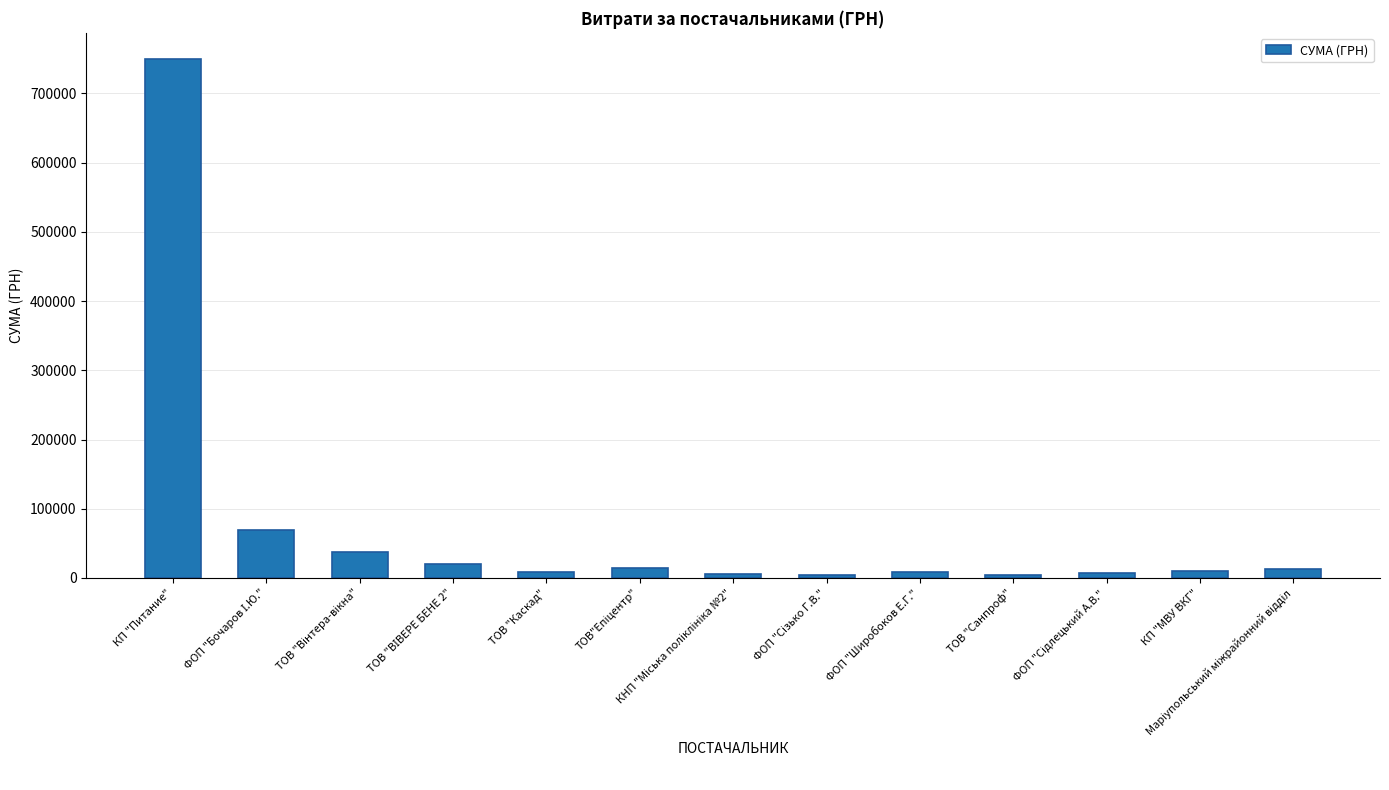

What is the difference between the second highest and second lowest values?

64419.3